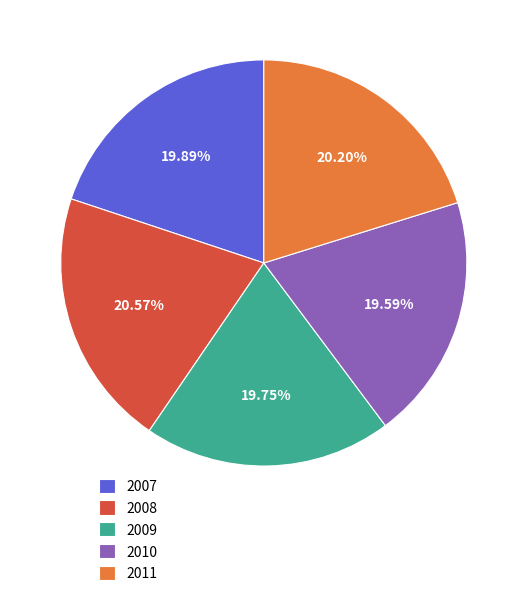

To the nearest percent, what portion does 2009 represent?

20%